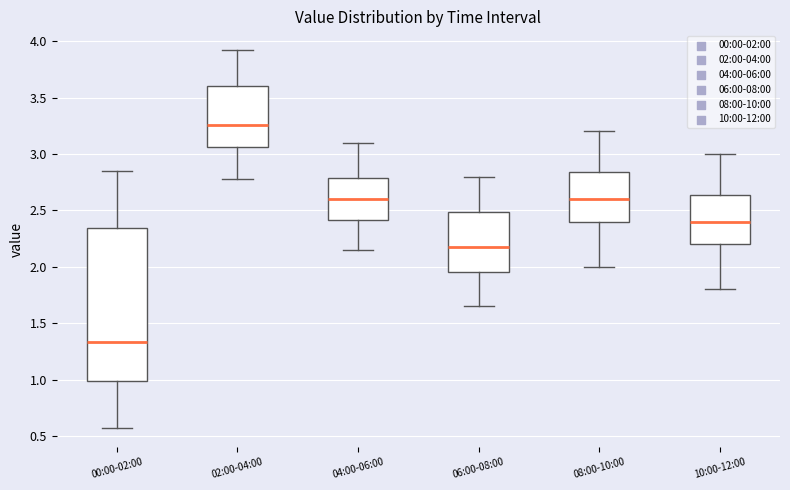

Where does the lower whisker of the box for 06:00-08:00 end on the y-axis? The values are not printed on the chart, so give them approximately, as read against the axis.

1.65